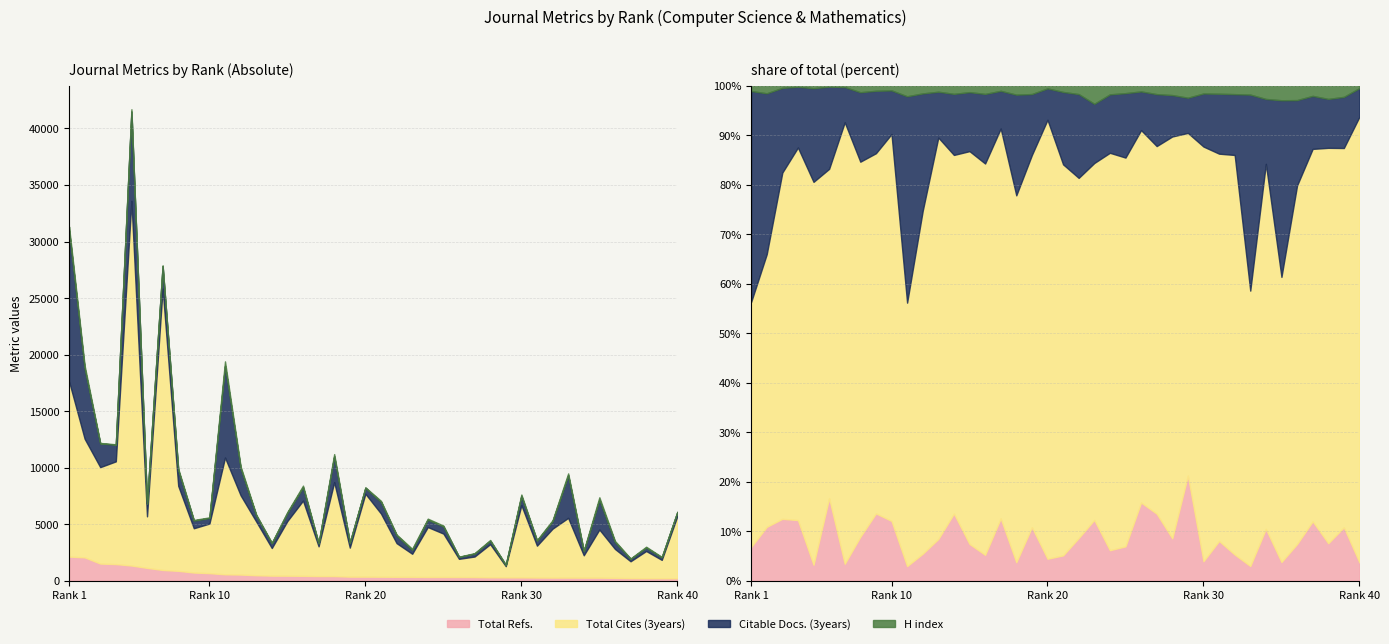

Does the chart have visible grid lines?

Yes